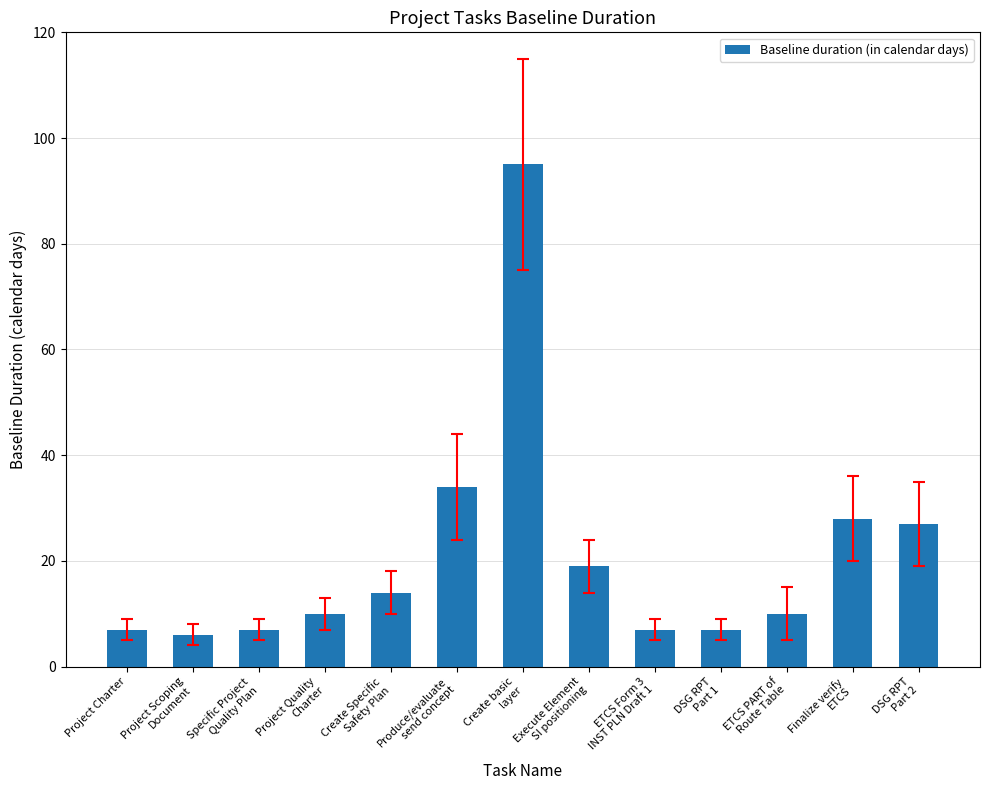

How many distinct data groups are displayed?

1